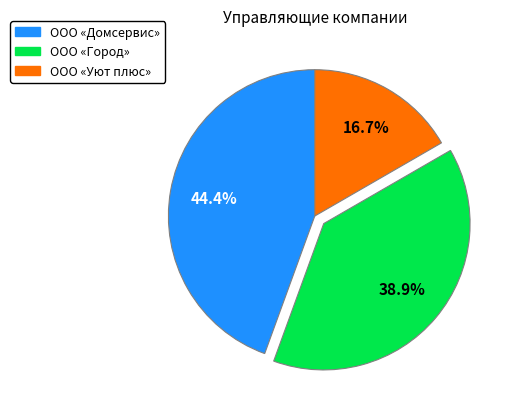

To the nearest percent, what is the difference between the ООО «Уют плюс» and ООО «Домсервис» slice percentages?

28%